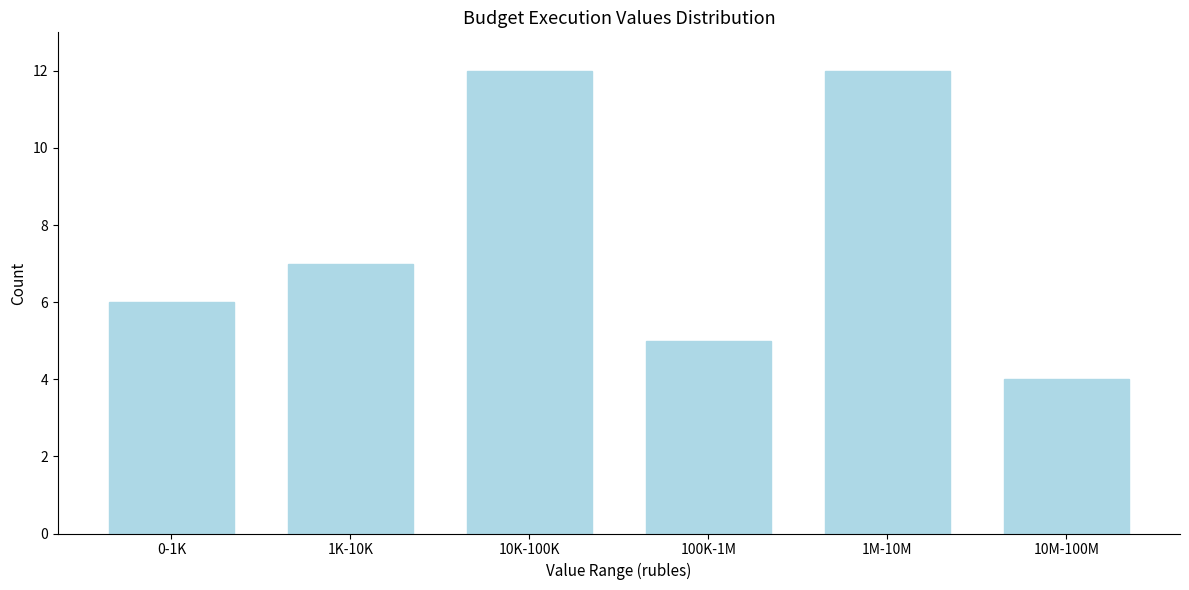

Reading right to left, list all the values displayed in this chart.

4	12	5	12	7	6